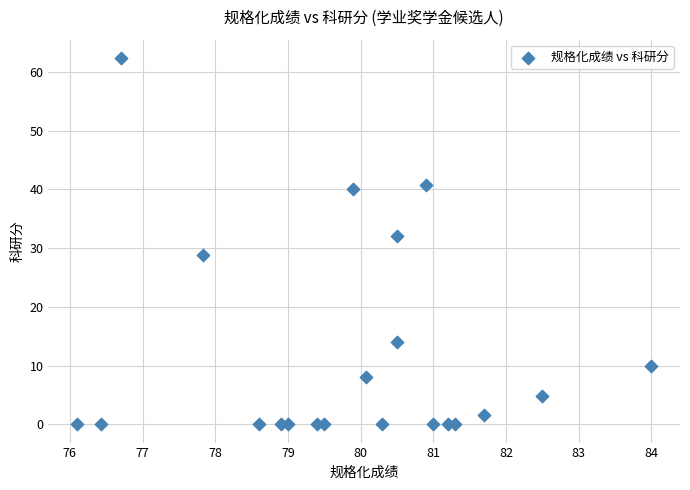

What is the range of Y values (max minus min)?

62.4